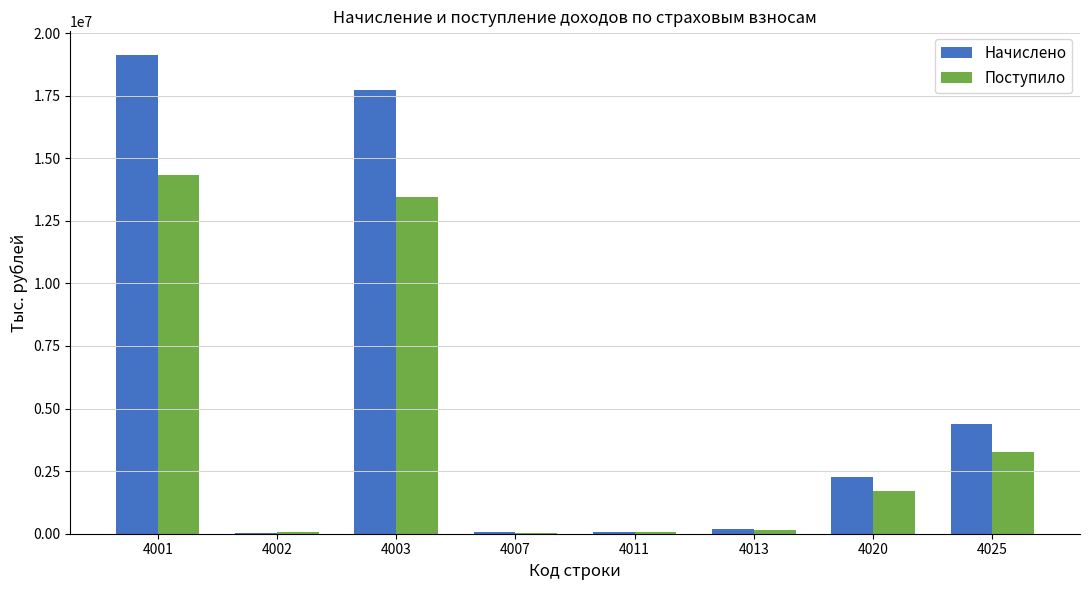

What are all the series names shown in the legend?

Начислено, Поступило